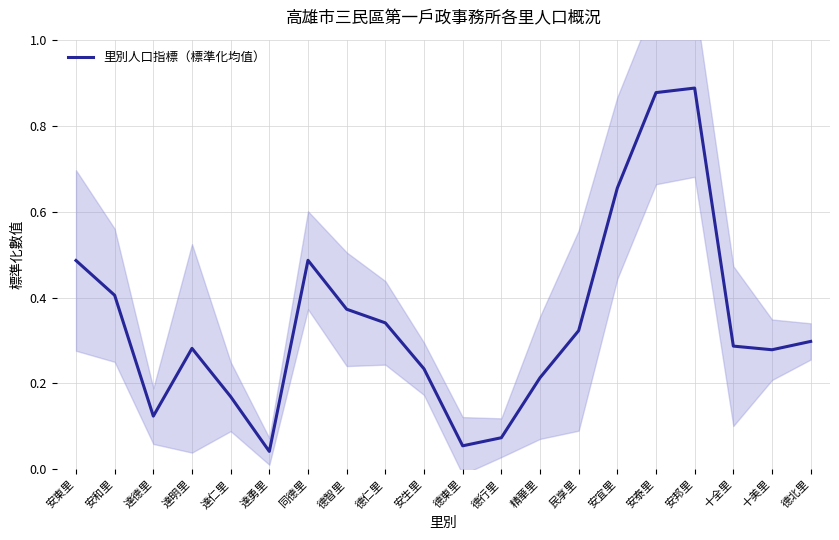

What is the change in value from 安泰里 to 十全里?

-0.6